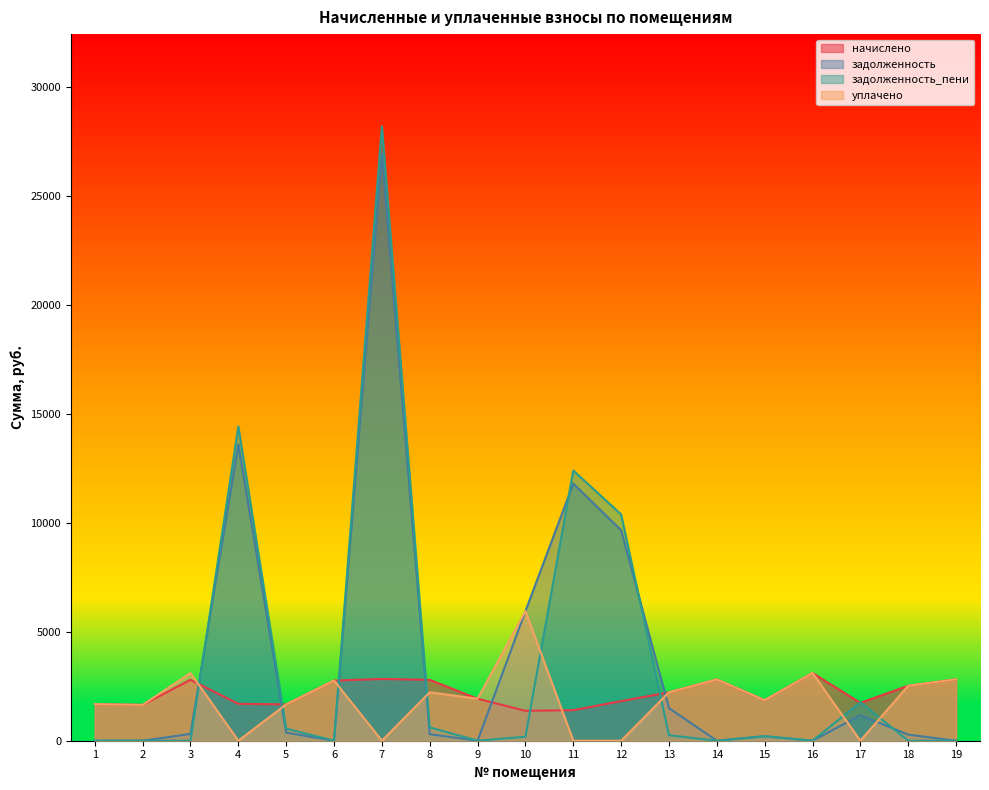

True or false: задолженность_пени has more than 2 points higher than both neighbors.

True